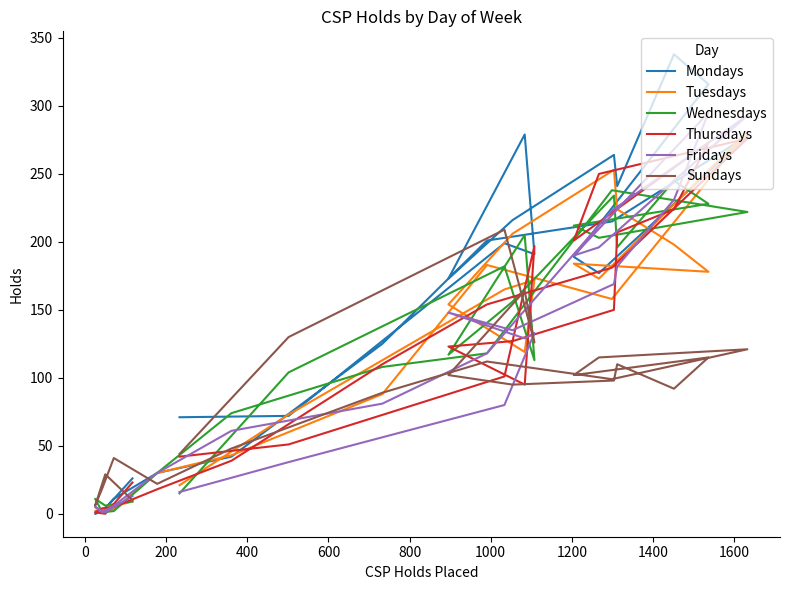

Where is the first local minimum for Mondays?

200